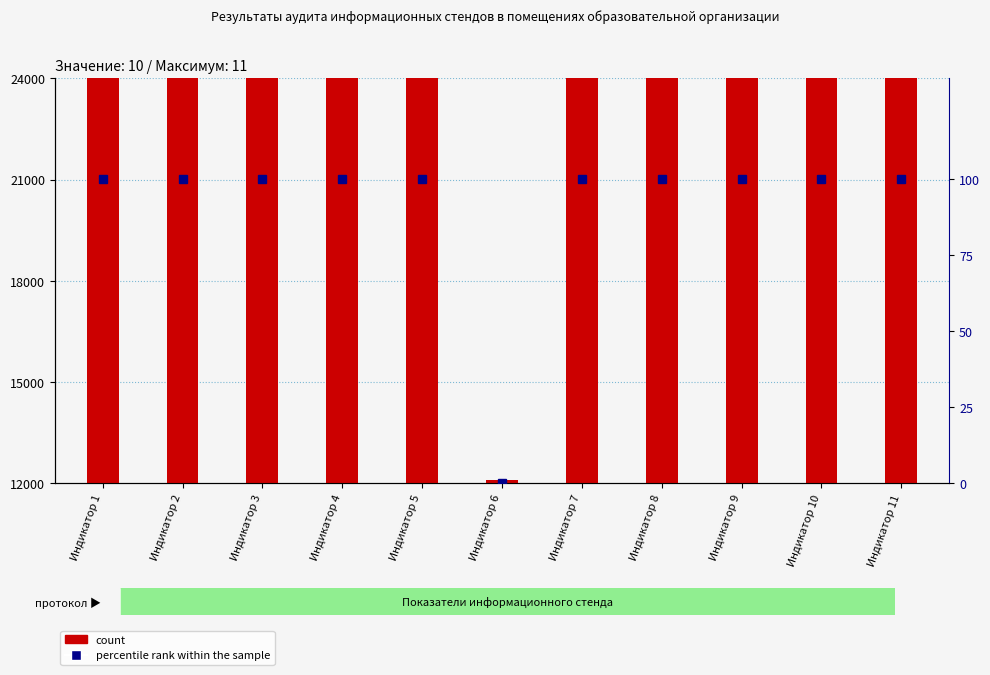

How many data points in percentile rank within the sample are less than 100?

1